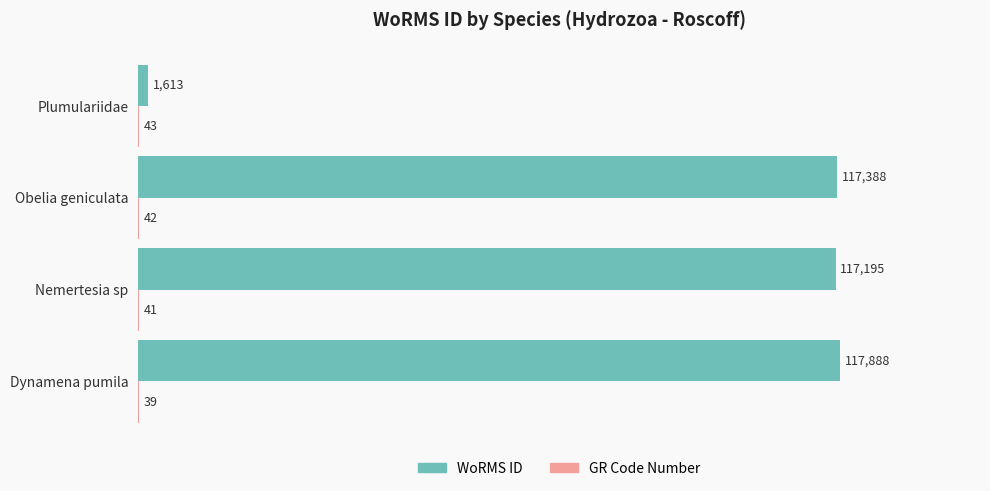

Count the number of categories in the chart.

4